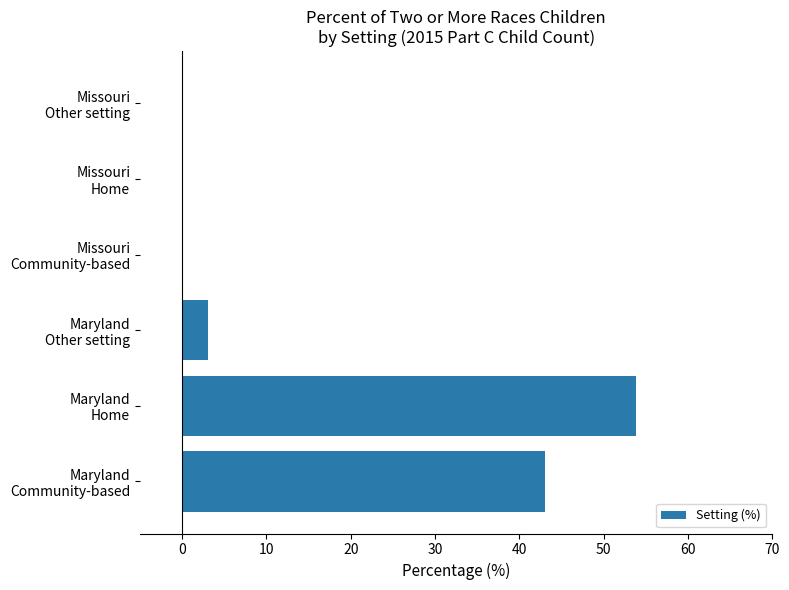

What is the maximum value shown in the chart?

53.9